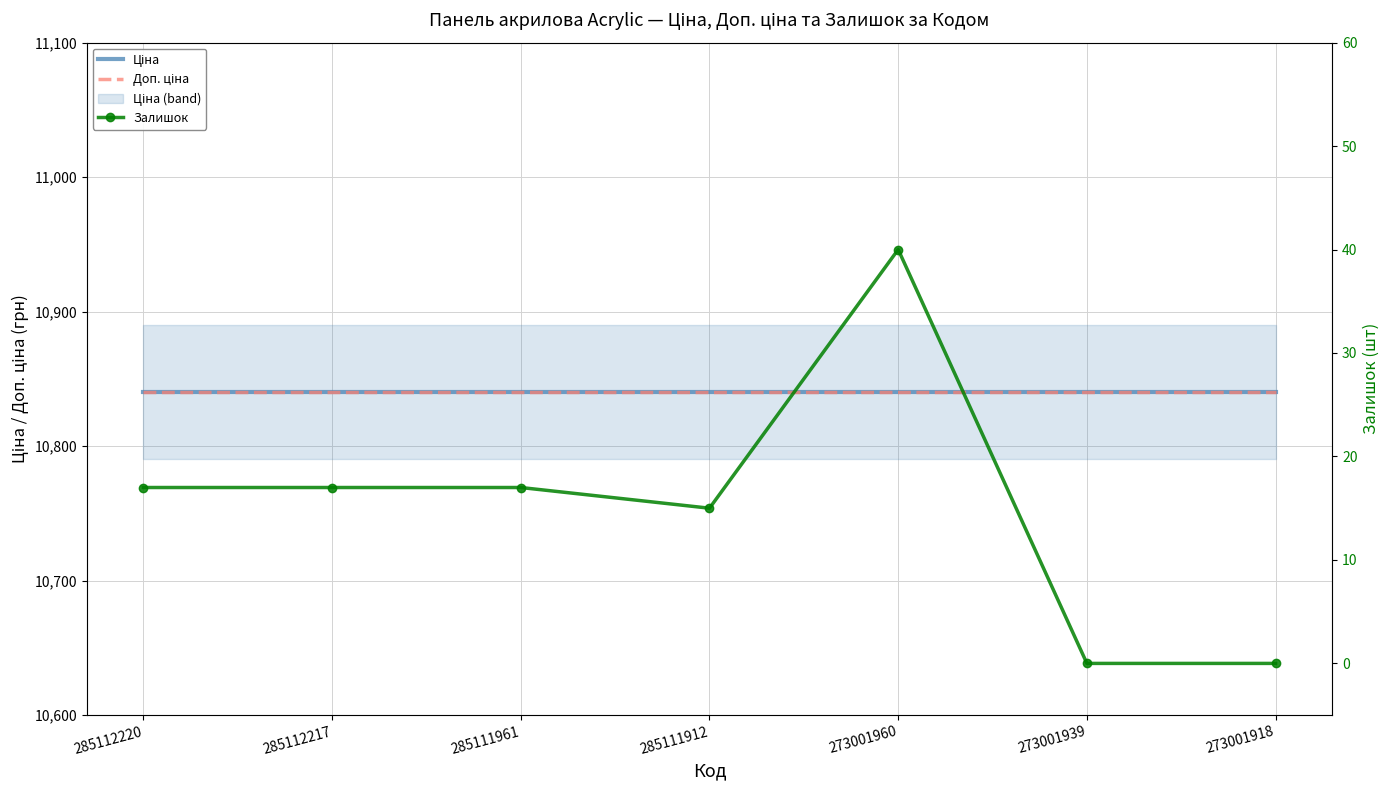

What is the value of the Залишок point at the 1st from the left?

17.0